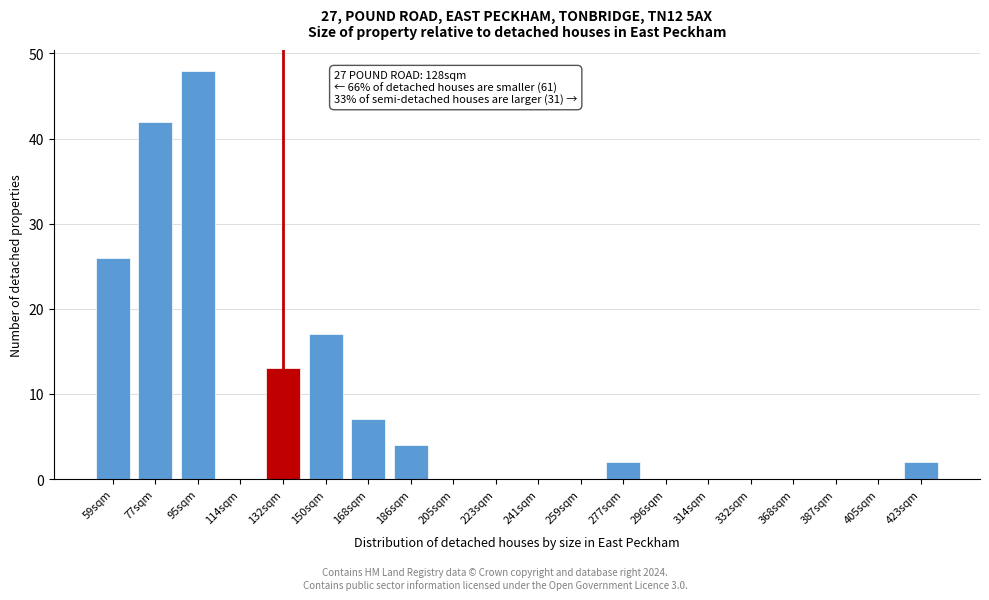

Reading left to right, list all the values displayed in this chart.

59sqm=26	77sqm=42	95sqm=48	114sqm=0	132sqm=13	150sqm=17	168sqm=7	186sqm=4	205sqm=0	223sqm=0	241sqm=0	259sqm=0	277sqm=2	296sqm=0	314sqm=0	332sqm=0	368sqm=0	387sqm=0	405sqm=0	423sqm=2